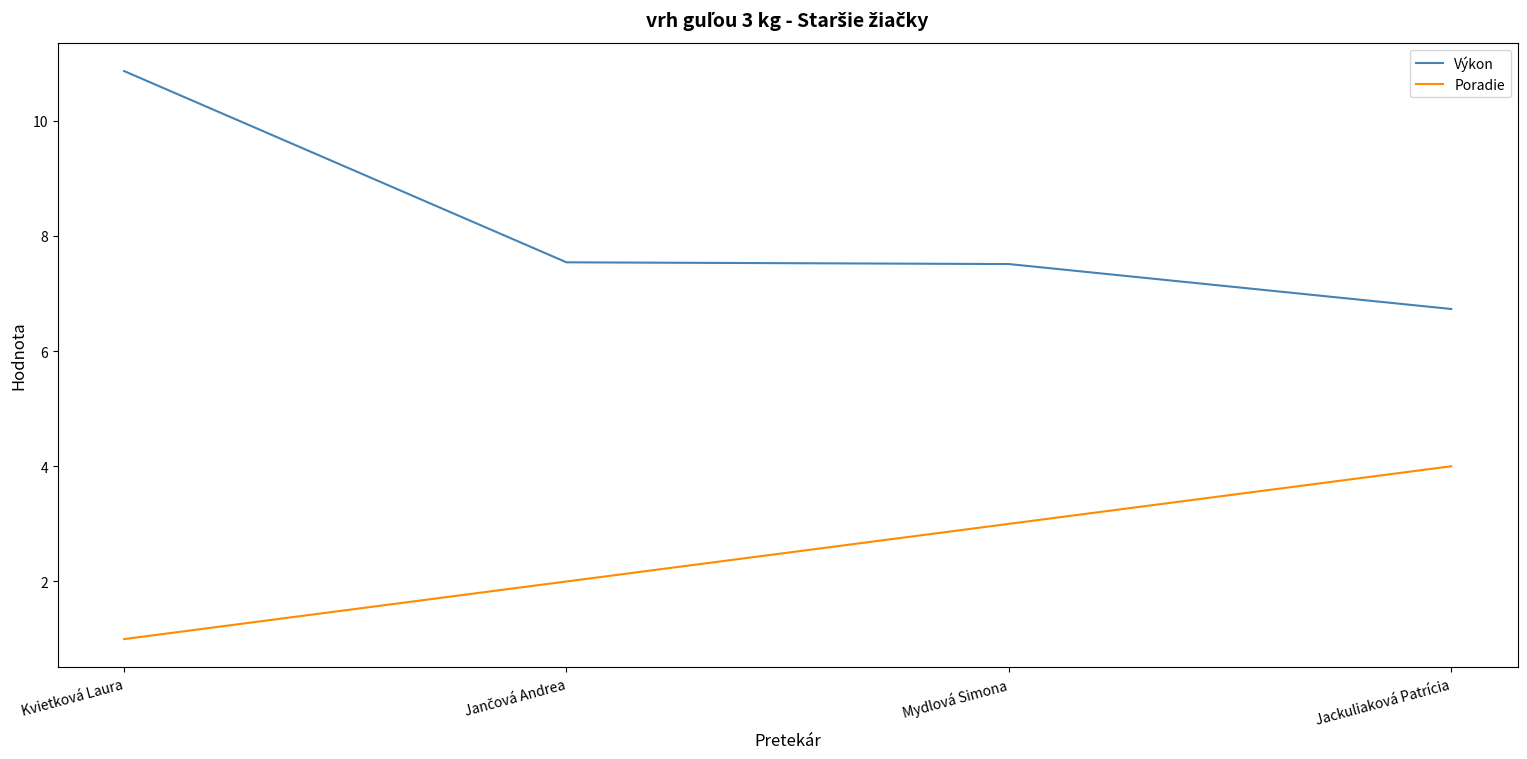

What is the sum of all Výkon values?

32.6